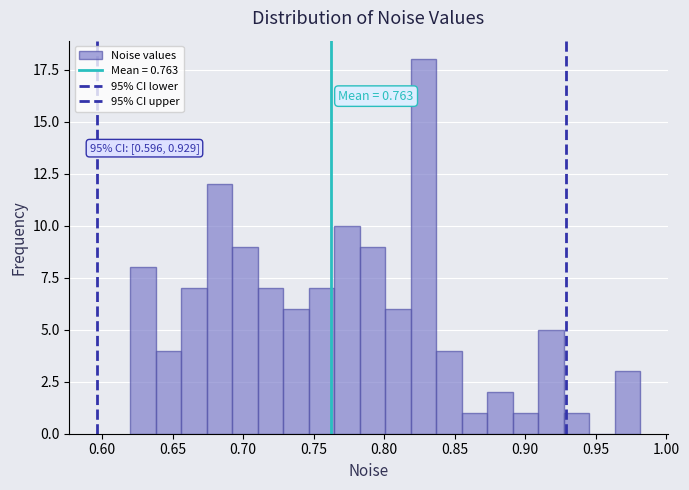

Around what value on the x-axis is the tallest bar? Give the approximate position of its centre, as read against the axis.

0.830